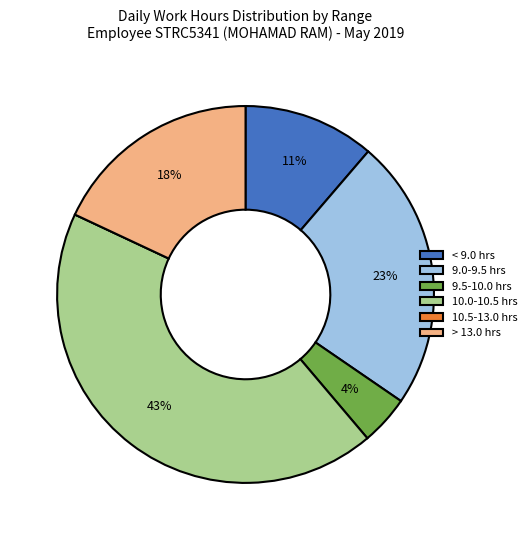

Does any single category account for the majority?

No